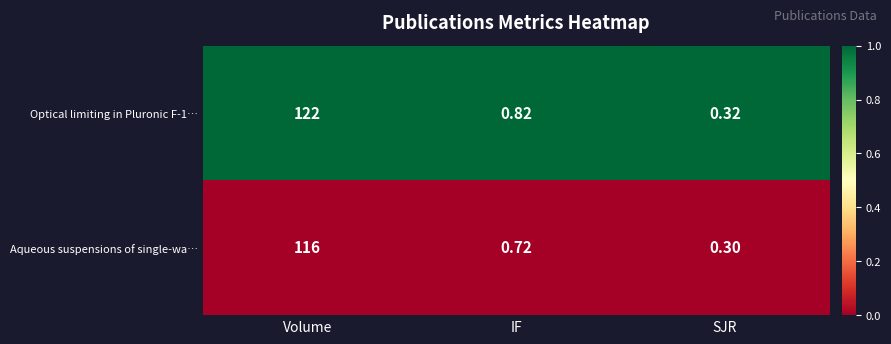

What is the difference between the highest and lowest values at Volume?

6.0